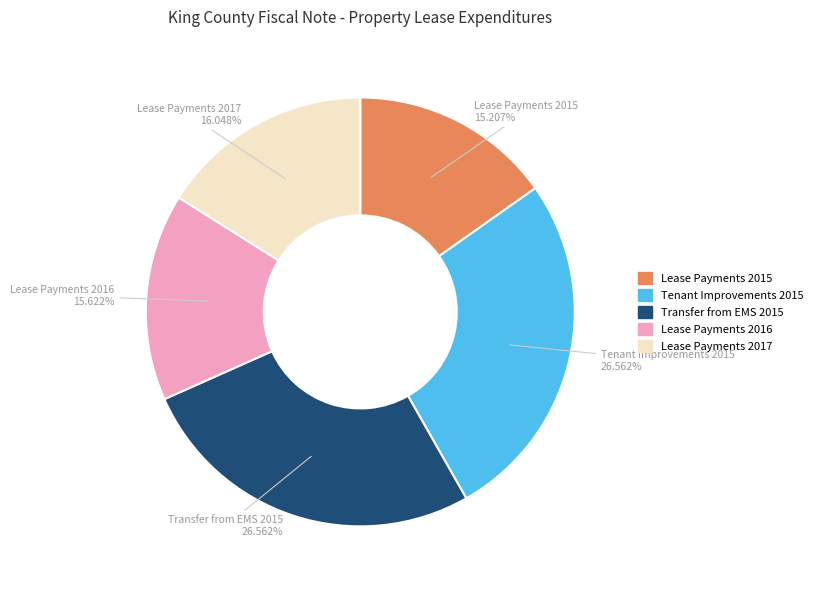

Is there any slice that represents more than half of the pie?

No